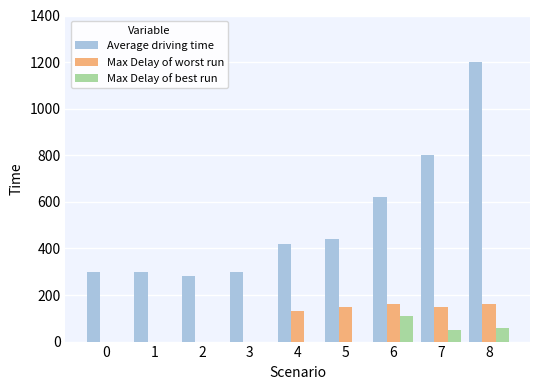

At which category is the sum across all series the highest?

8